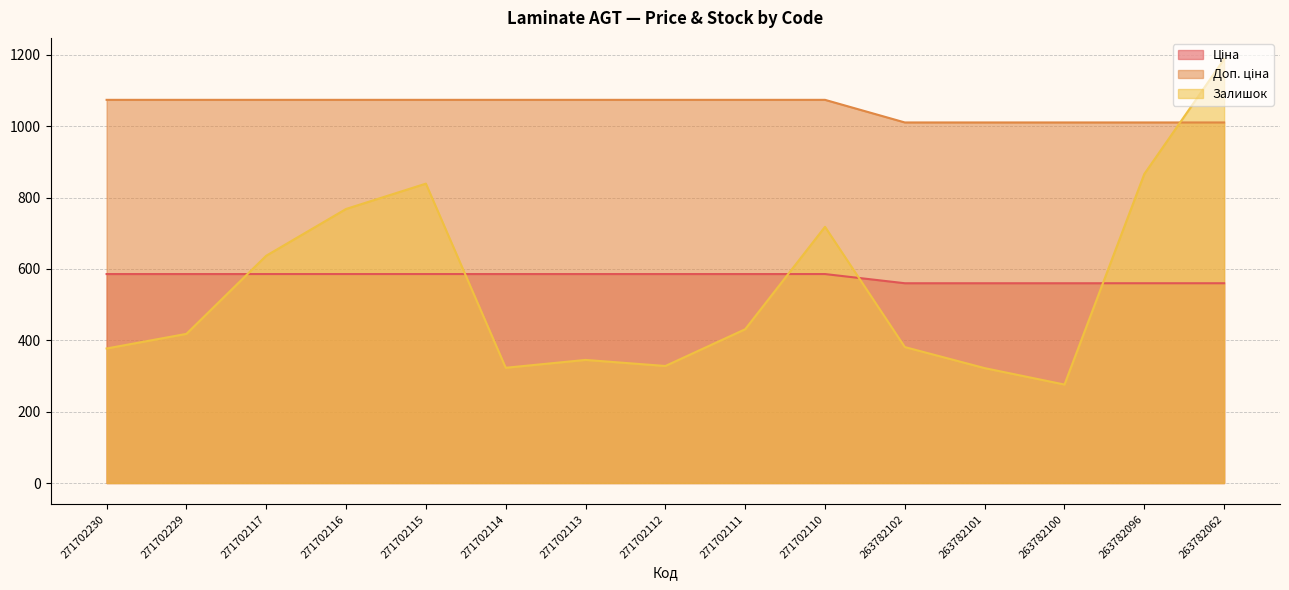

Reading left to right, transcribe all the data shown in this chart.

Ціна: 271702230=585.6	271702229=585.6	271702117=585.6	271702116=585.6	271702115=585.6	271702114=585.6	271702113=585.6	271702112=585.6	271702111=585.6	271702110=585.6	263782102=559.9	263782101=559.9	263782100=559.9	263782096=559.9	263782062=559.9
Доп. ціна: 271702230=1073.8	271702229=1073.8	271702117=1073.8	271702116=1073.8	271702115=1073.8	271702114=1073.8	271702113=1073.8	271702112=1073.8	271702111=1073.8	271702110=1073.8	263782102=1010.4	263782101=1010.4	263782100=1010.4	263782096=1010.4	263782062=1010.4
Залишок: 271702230=377.0	271702229=418.0	271702117=637.0	271702116=768.0	271702115=839.0	271702114=323.0	271702113=345.0	271702112=328.0	271702111=431.0	271702110=718.0	263782102=381.0	263782101=322.0	263782100=276.0	263782096=866.0	263782062=1188.0